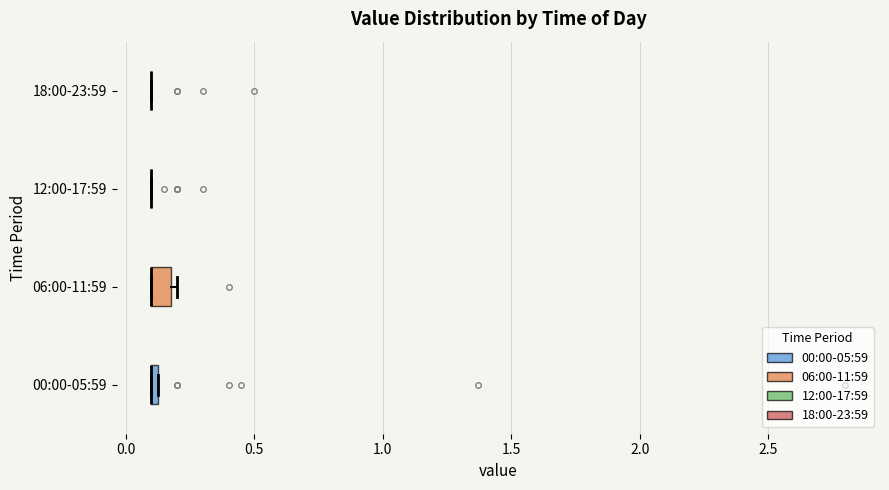

Where is the left edge of the box for 06:00-11:59 on the x-axis? The values are not printed on the chart, so give them approximately, as read against the axis.

0.10